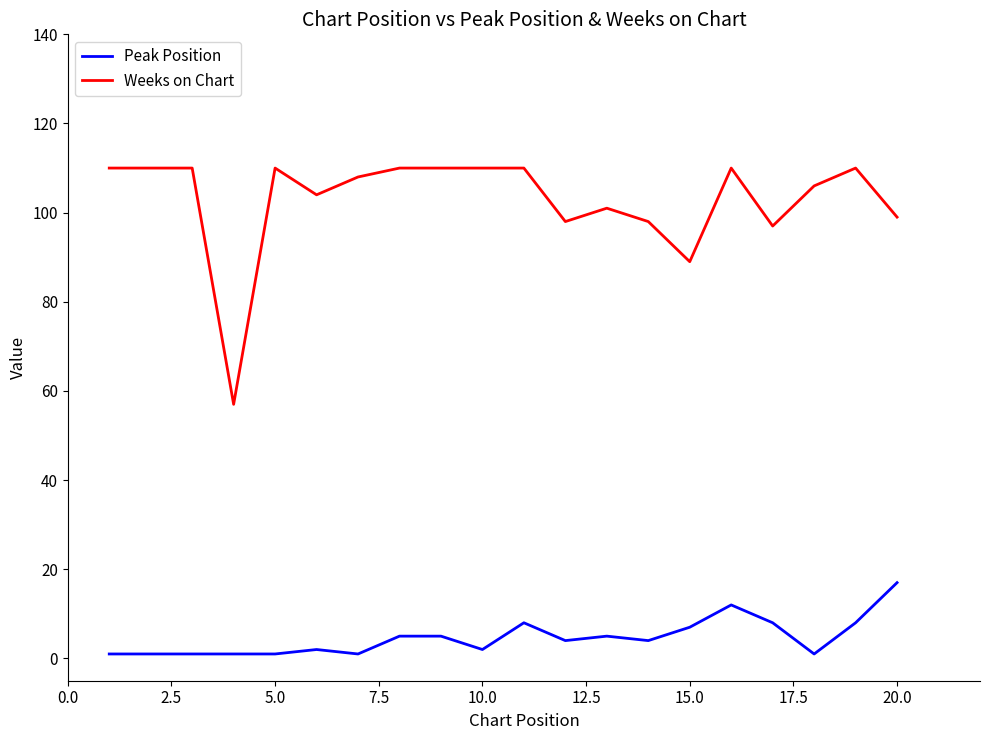

List the series in order of their peak value, highest first.

Weeks on Chart, Peak Position